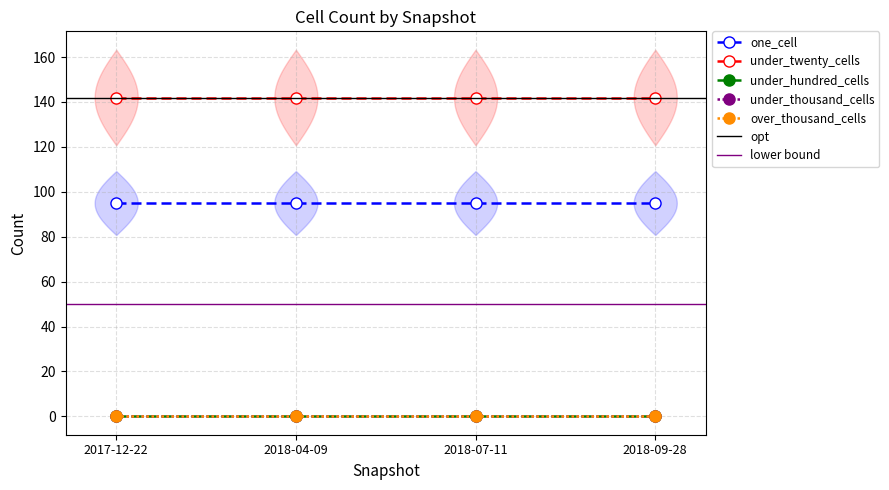

Which category has the lowest value across all series?

2017-12-22